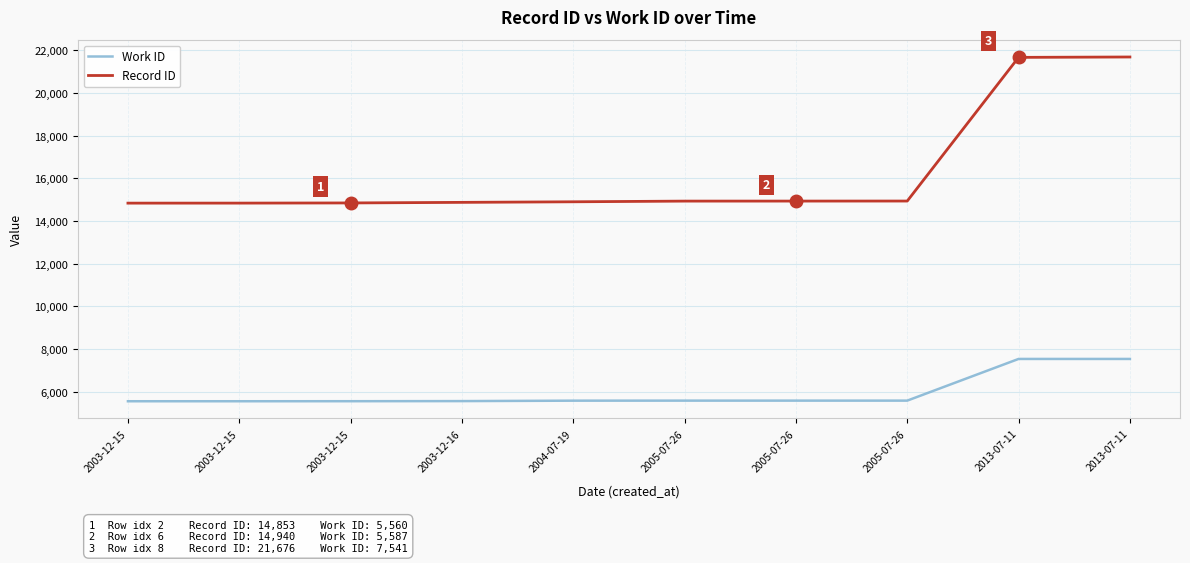

True or false: Record ID and Work ID cross at least once.

False